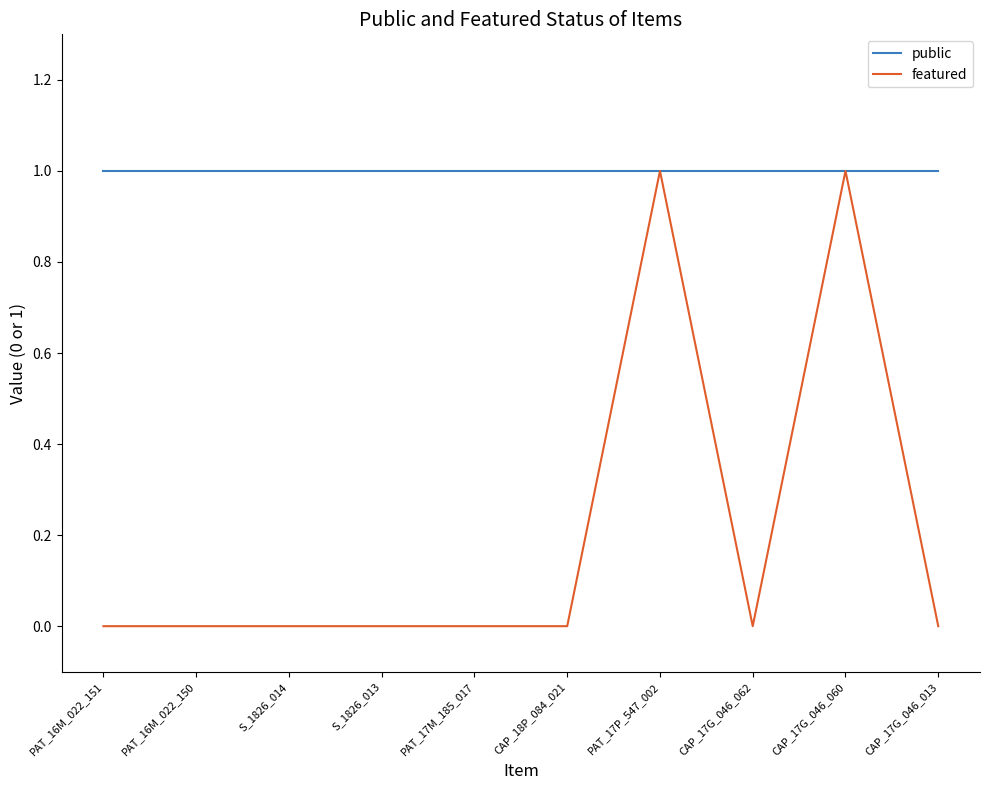

What is the lowest value of the public series?

1